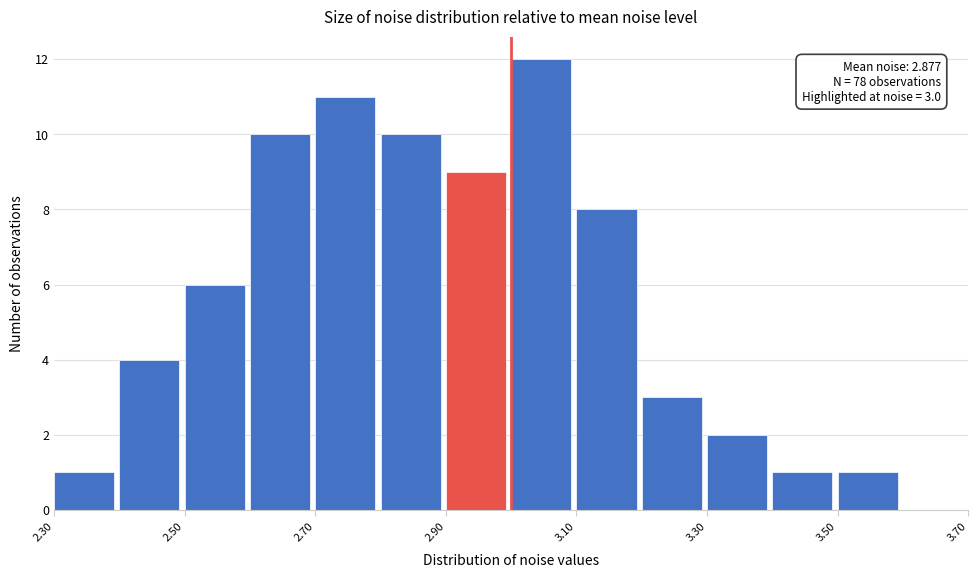

Over which range of the x-axis is the bar tallest?

3.0 to 3.1